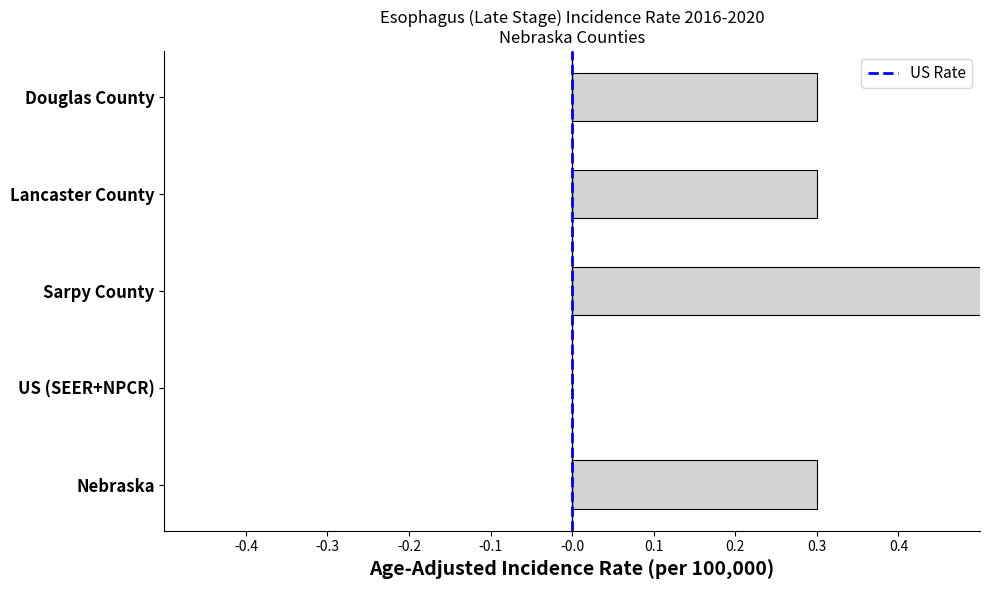

Where is the data nearest to the value 0?

US (SEER+NPCR)